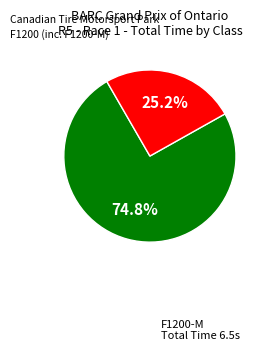

Is there a majority slice in this chart?

Yes